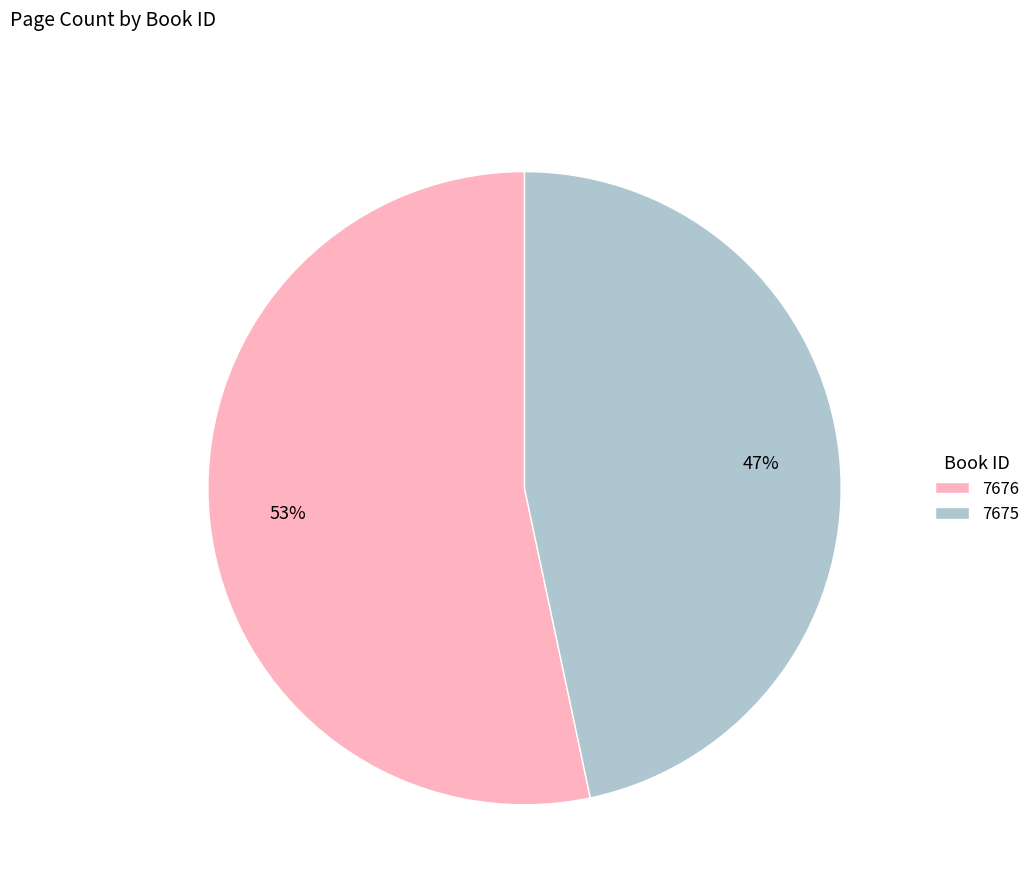

Is it true that 7675 is 47% of the pie?

True